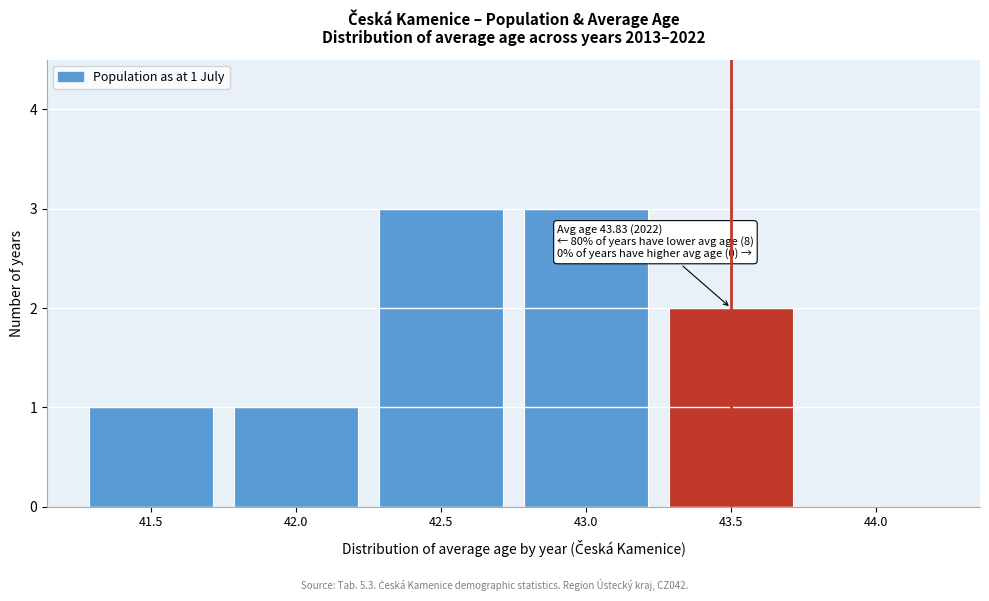

Reading right to left, what are all the values shown in this chart?

44.0=0	43.5=2	43.0=3	42.5=3	42.0=1	41.5=1